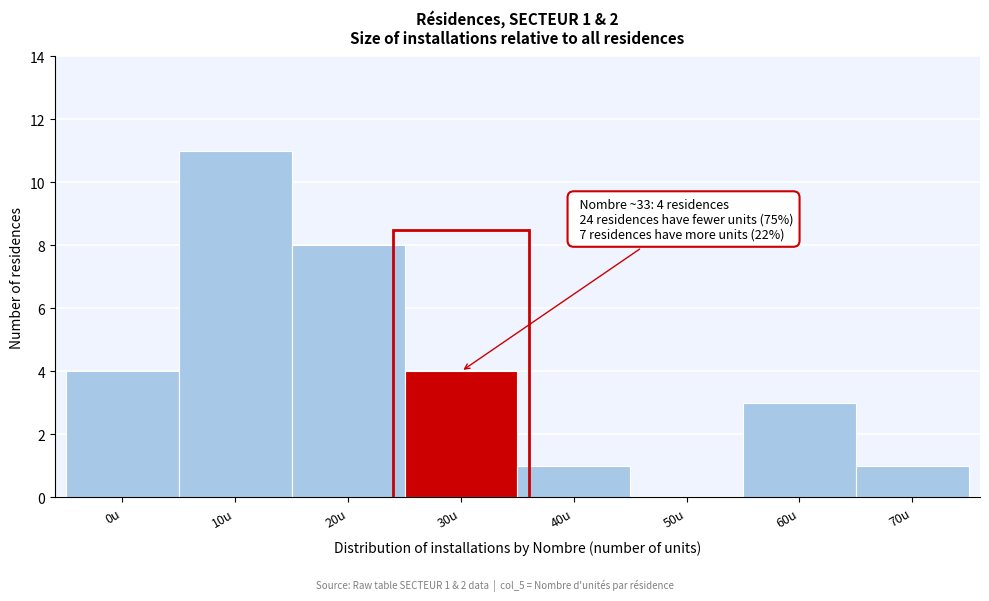

Reading left to right, extract all data points from this chart.

0u=4	10u=11	20u=8	30u=4	40u=1	50u=0	60u=3	70u=1